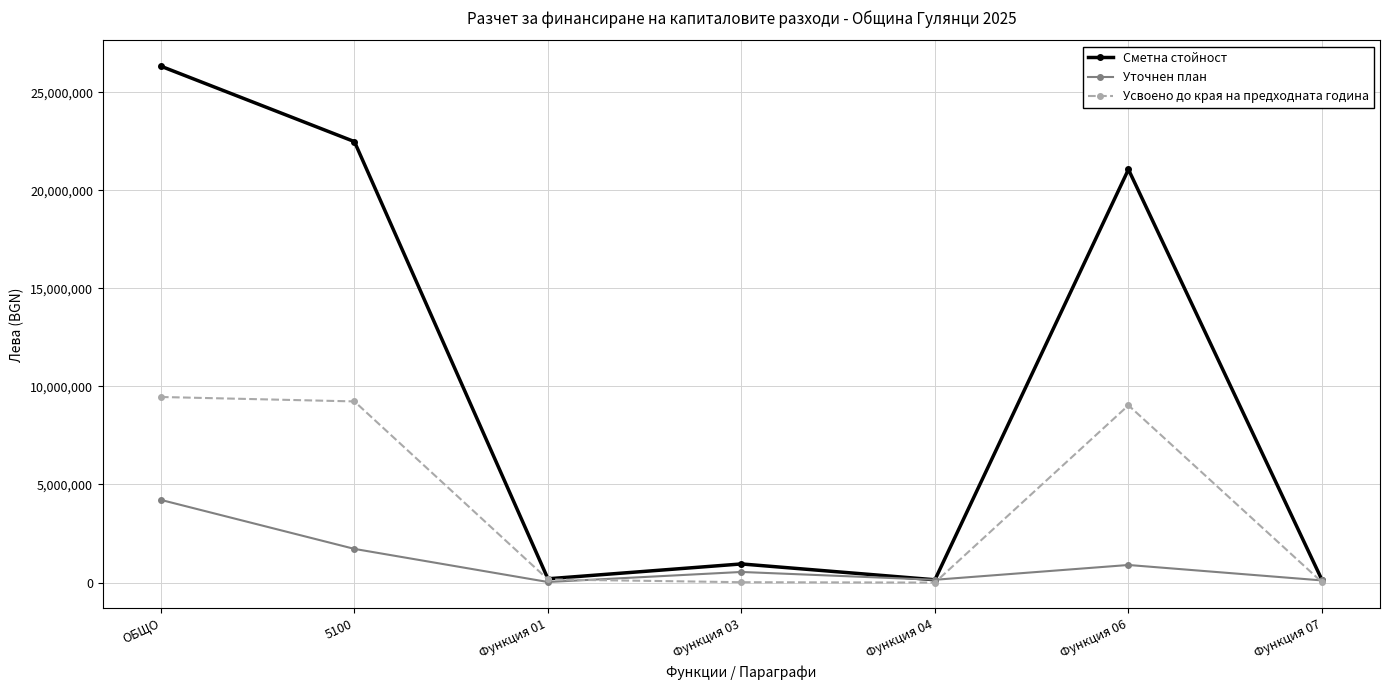

What is the total value across all series at ОБЩО?

39996305